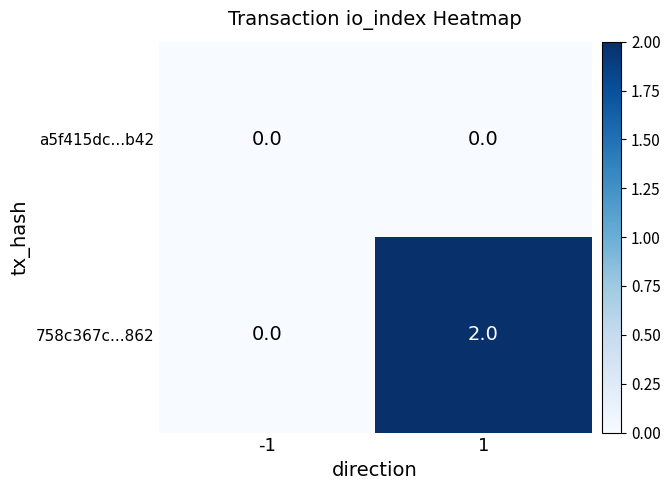

Which series has the largest total across all categories?

758c367c...862